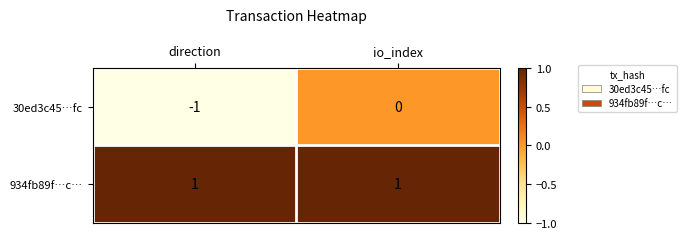

The value of 934fb89f…c… at io_index is 1. True or false?

True